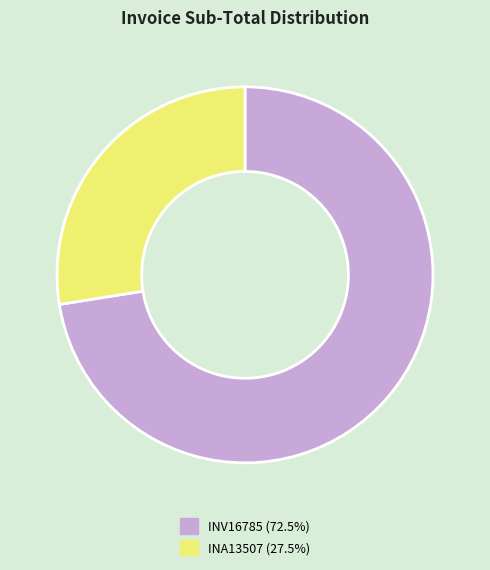

How many slices are in this pie chart?

2